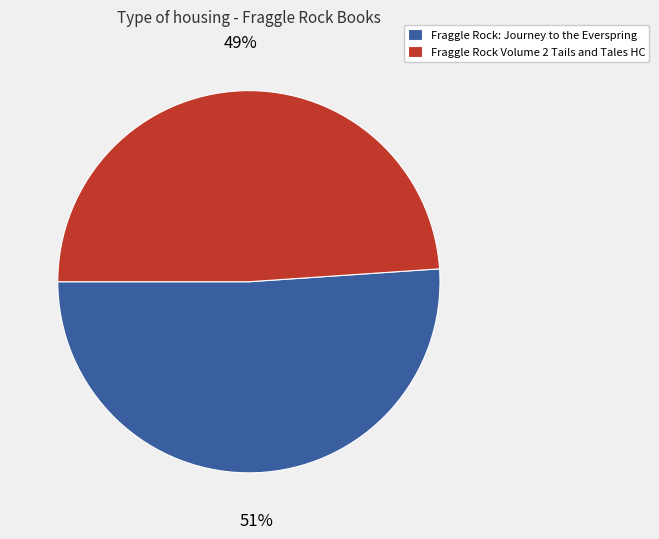

Is there any slice that represents more than half of the pie?

Yes